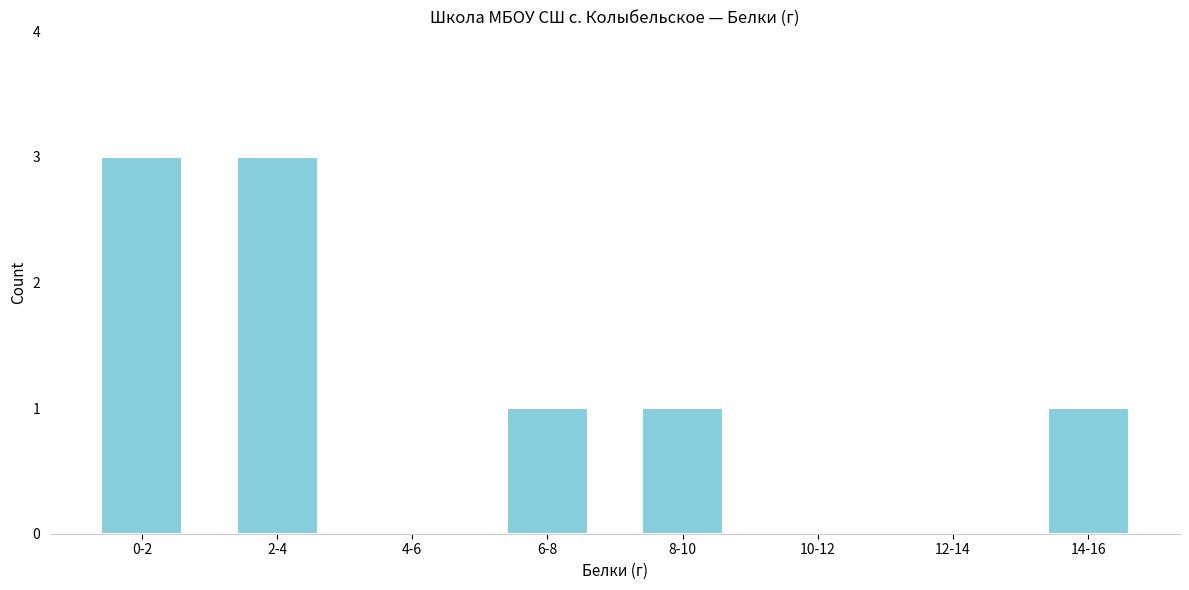

Reading left to right, what are all the values shown in this chart?

0-2=3	2-4=3	4-6=0	6-8=1	8-10=1	10-12=0	12-14=0	14-16=1